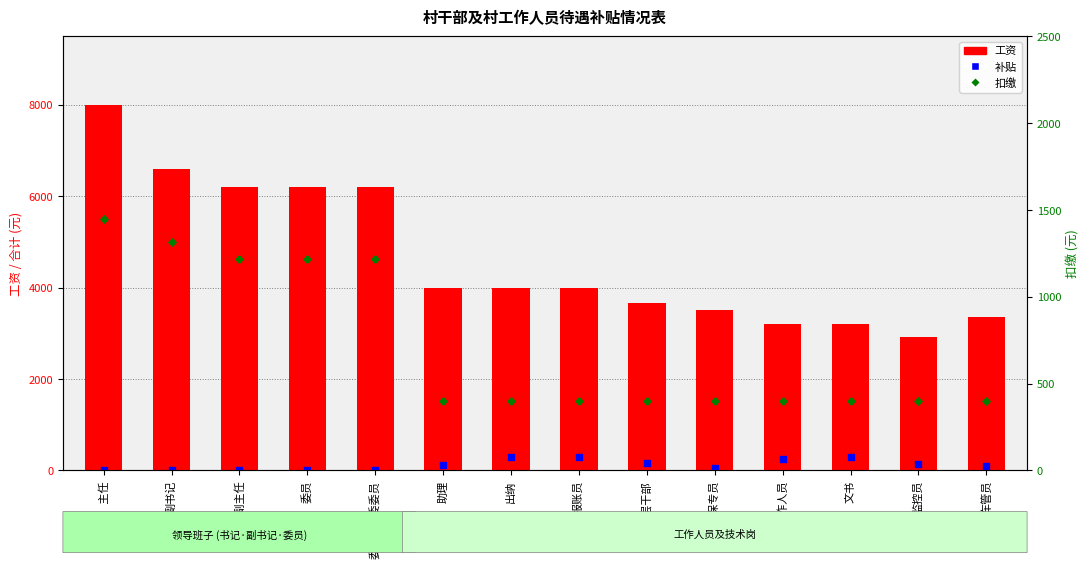

Which series contains the lowest Y value?

补贴